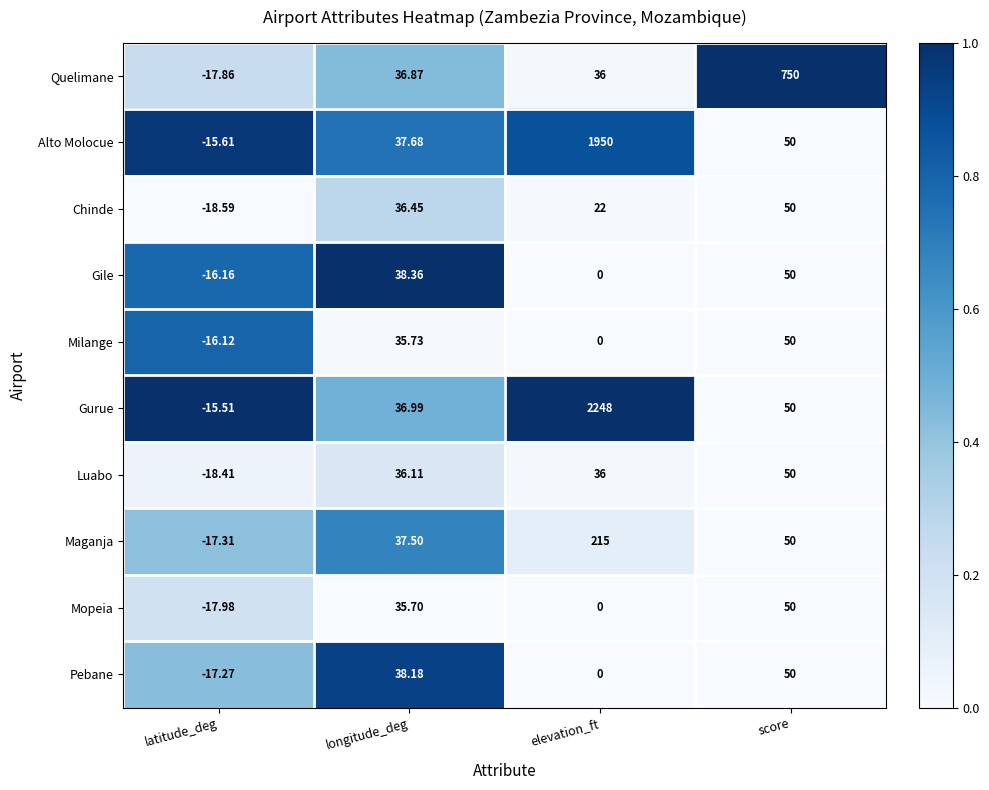

Rank the categories by Milange value from highest to lowest.

score, longitude_deg, elevation_ft, latitude_deg